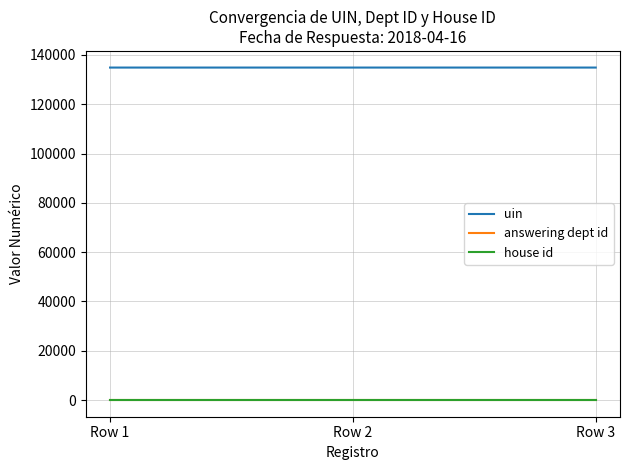

What is the maximum value for uin?

134898